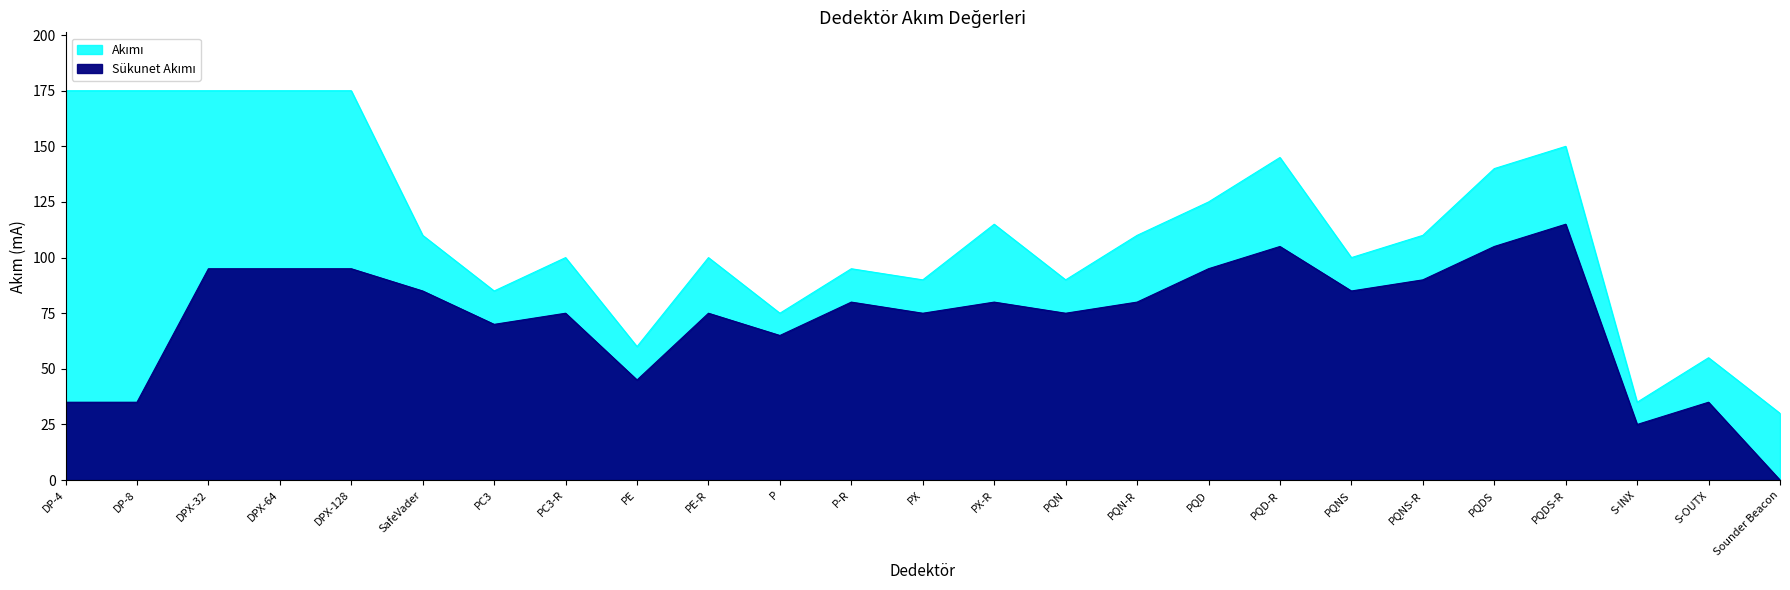

In Sükunet Akımı, how many points are higher than both neighbors (excluding endpoints)?

7